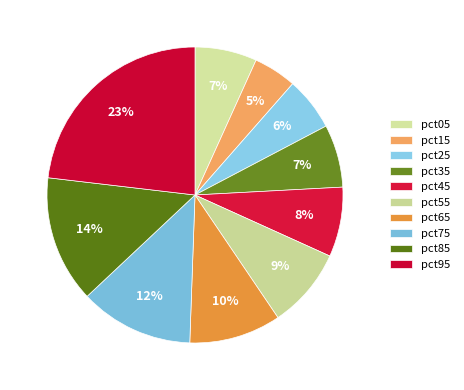

Is it true that pct55 is 9% of the pie?

True